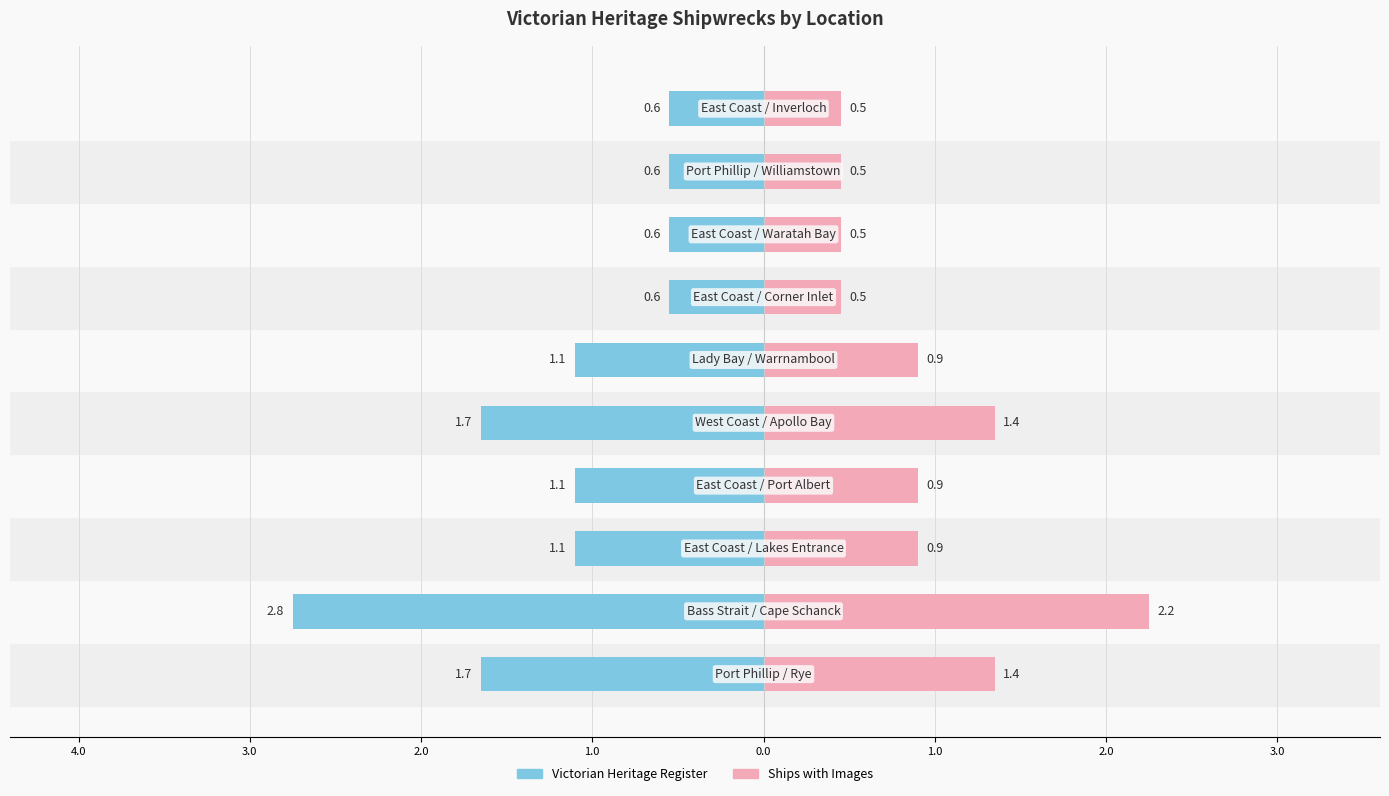

At 3.0, list the series in order from largest to smallest.

Ships with Images, Victorian Heritage Register